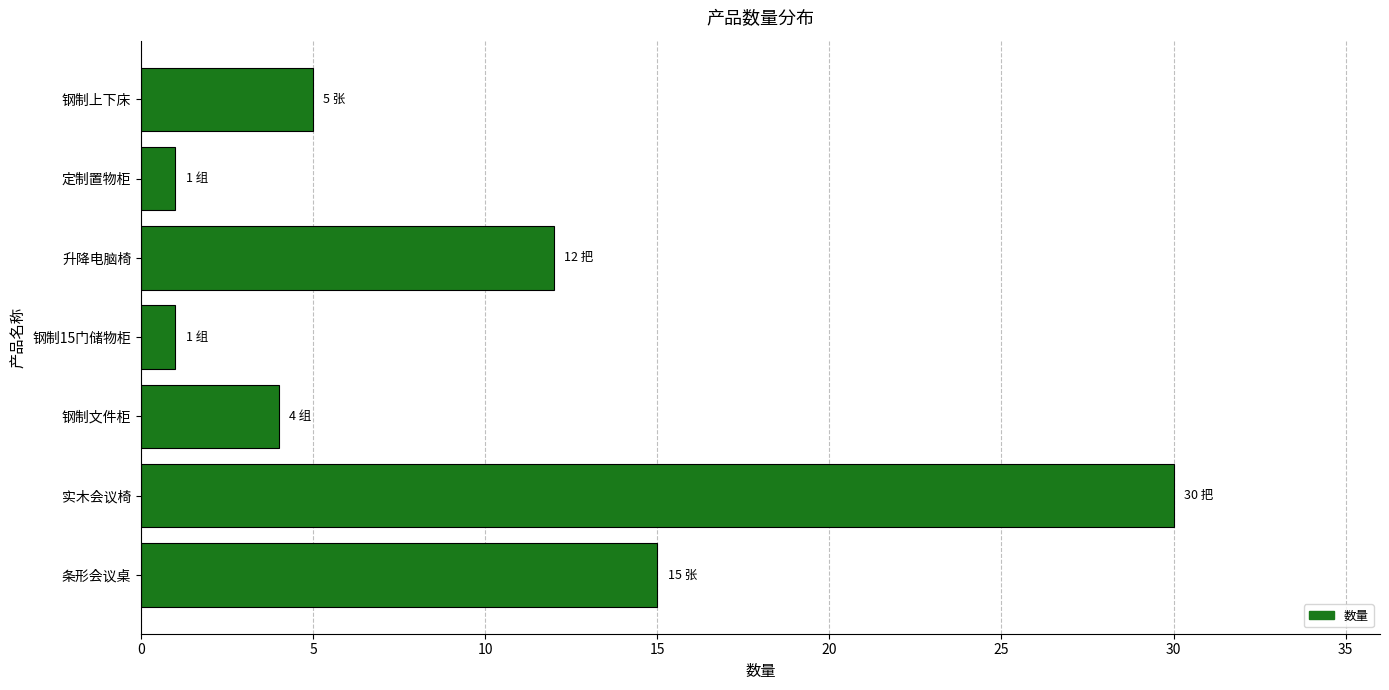

Reading bottom to top, what are all the values shown in this chart?

条形会议桌=15	实木会议椅=30	钢制文件柜=4	钢制15门储物柜=1	升降电脑椅=12	定制置物柜=1	钢制上下床=5